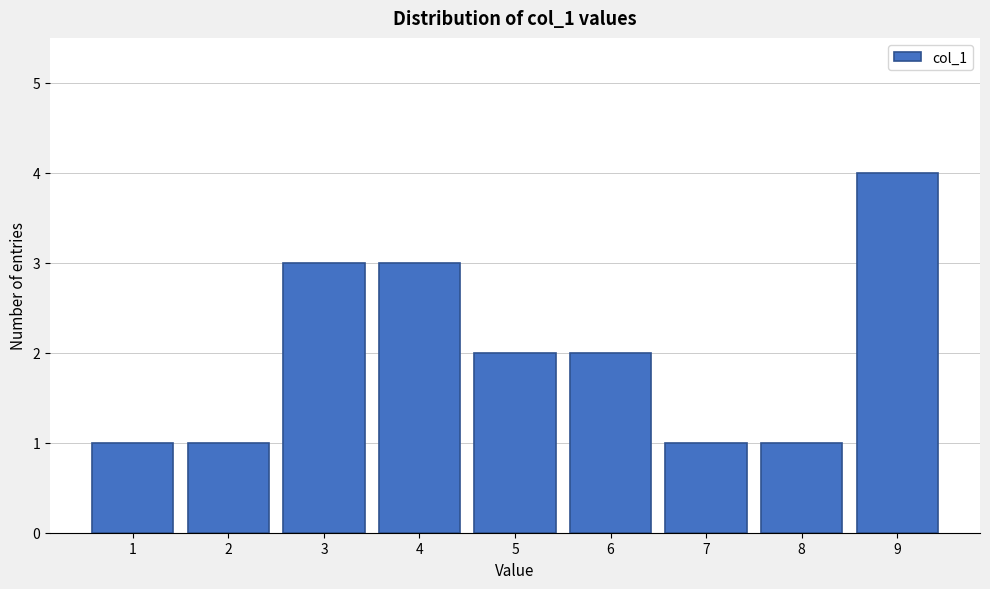

Reading left to right, transcribe this chart: for each bar, give the range it covers on the x-axis and its height. The values are not printed on the chart, so give them approximately, as read against the axis.

0.5 to 1.5: 1
1.5 to 2.5: 1
2.5 to 3.5: 3
3.5 to 4.5: 3
4.5 to 5.5: 2
5.5 to 6.5: 2
6.5 to 7.5: 1
7.5 to 8.5: 1
8.5 to 9.5: 4